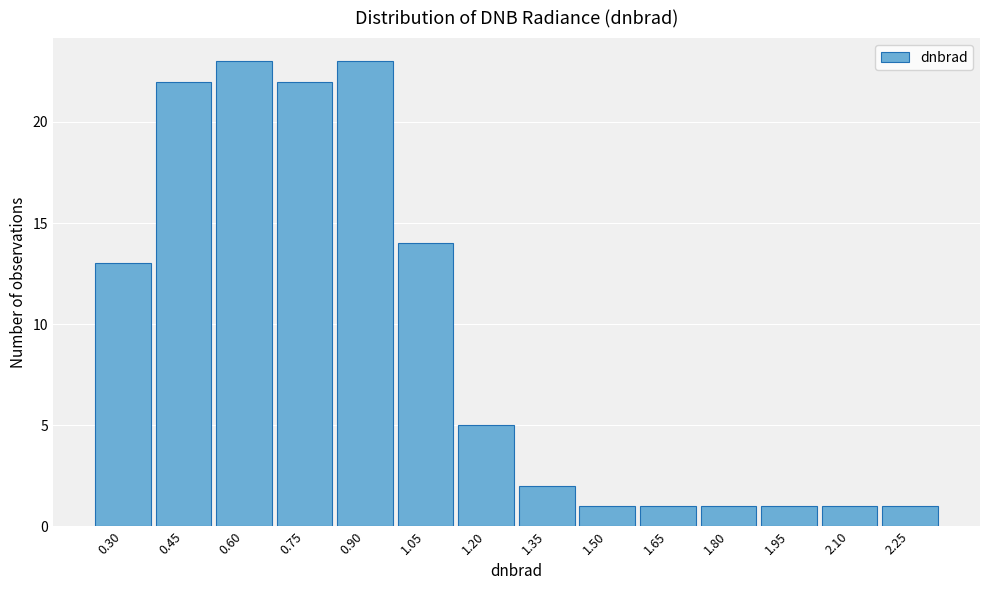

Reading left to right, list all the values displayed in this chart.

0.30=13	0.45=22	0.60=23	0.75=22	0.90=23	1.05=14	1.20=5	1.35=2	1.50=1	1.65=1	1.80=1	1.95=1	2.10=1	2.25=1